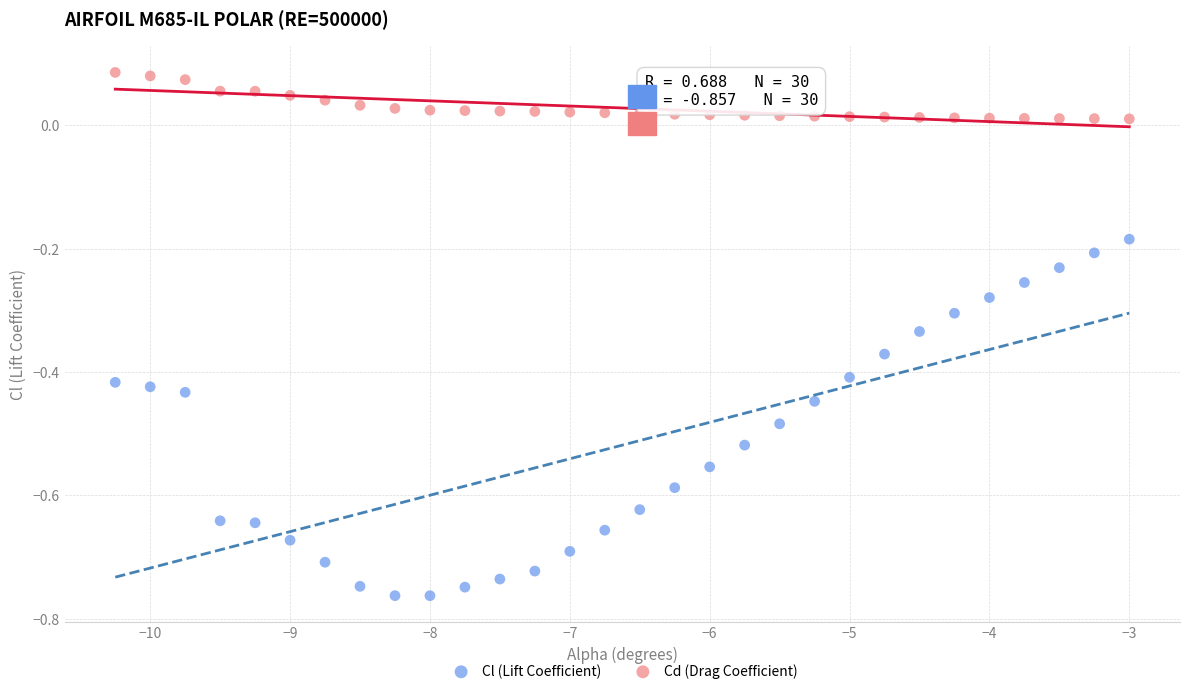

What are all the series names shown in the legend?

Cl (Lift Coefficient), Cd (Drag Coefficient)